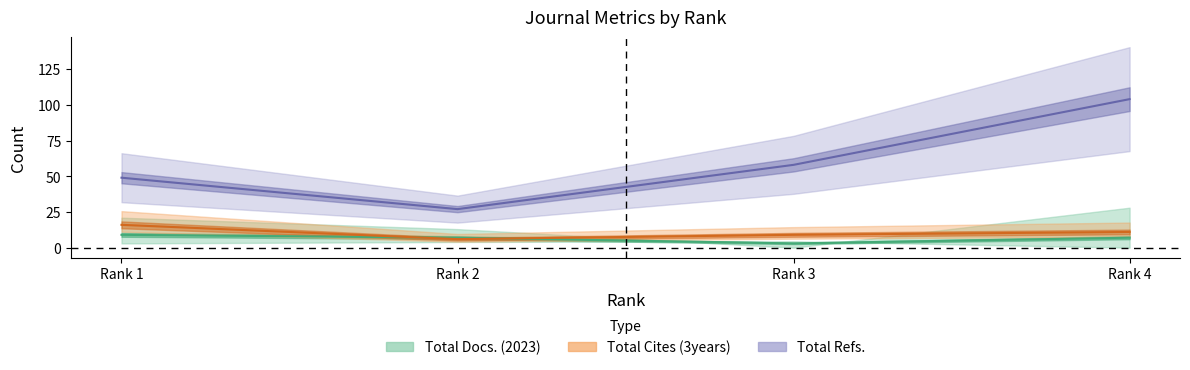

Is this an area chart (filled region under the line)?

No